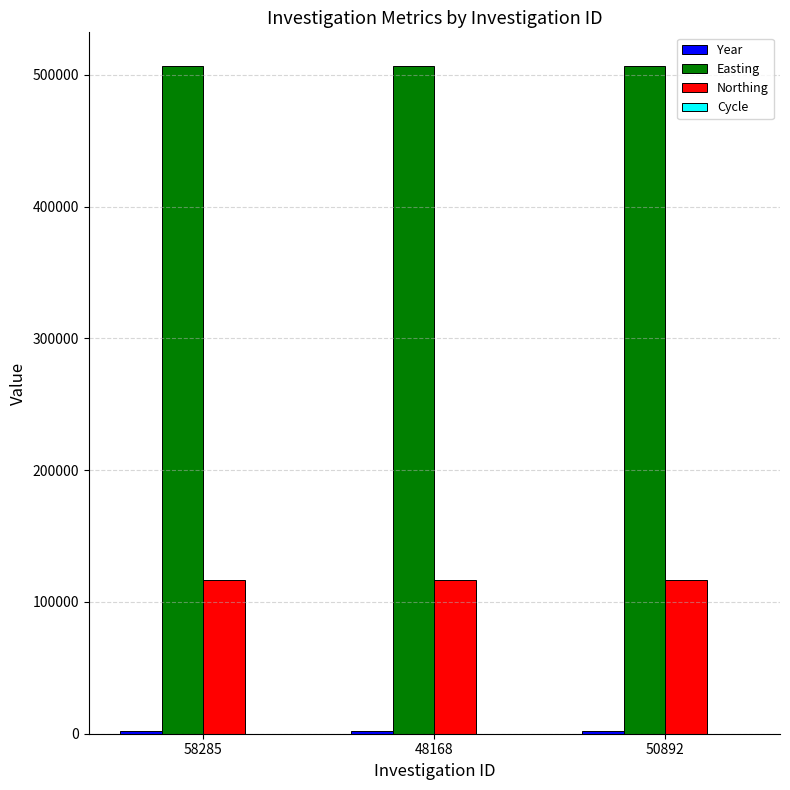

Which series has the largest total across all categories?

Easting